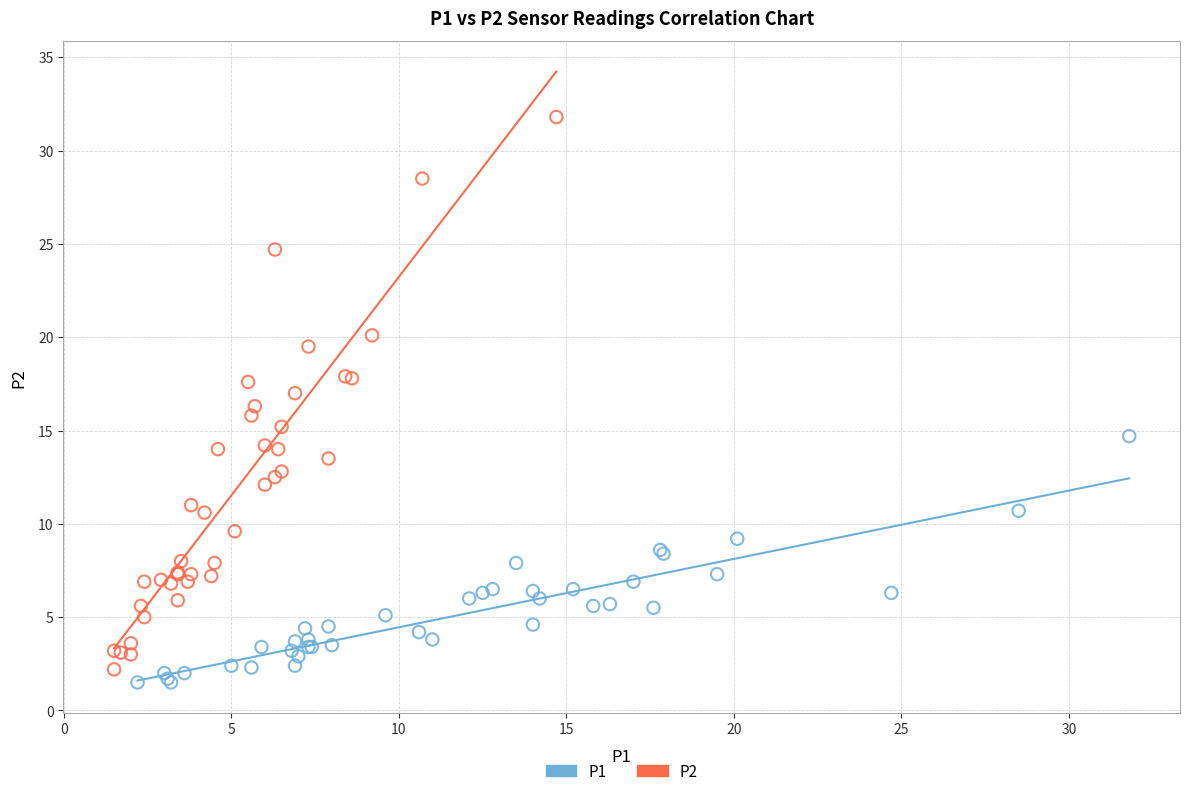

Which series reaches the maximum Y coordinate?

P2